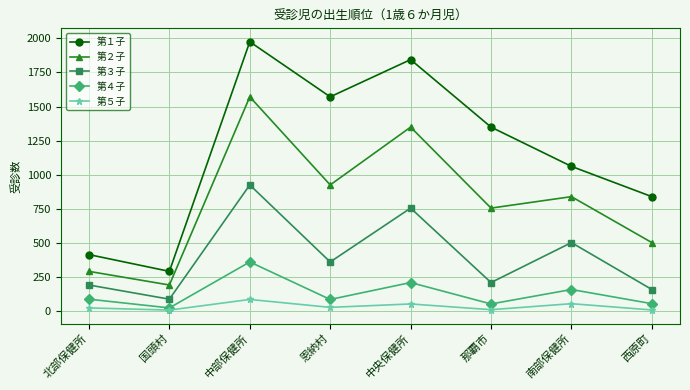

What is the difference between the maximum and minimum values in the 第４子 series?

337